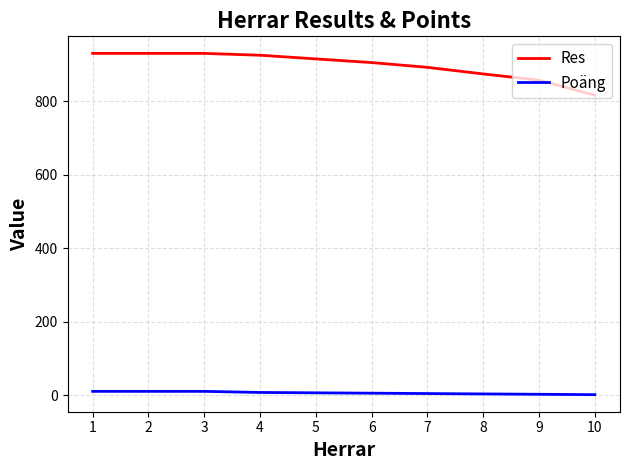

Does the chart have visible grid lines?

Yes